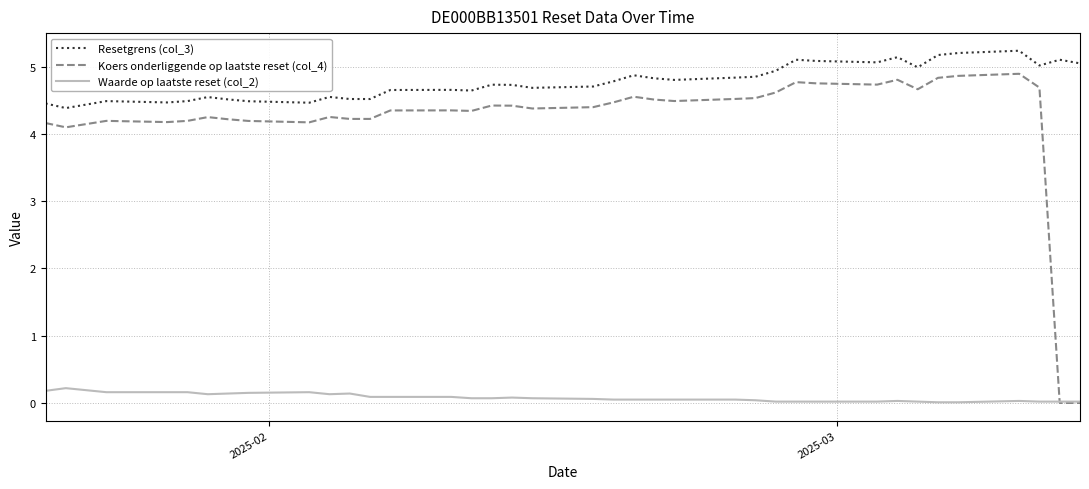

List the series in order of their peak value, highest first.

Resetgrens (col_3), Koers onderliggende op laatste reset (col_4), Waarde op laatste reset (col_2)